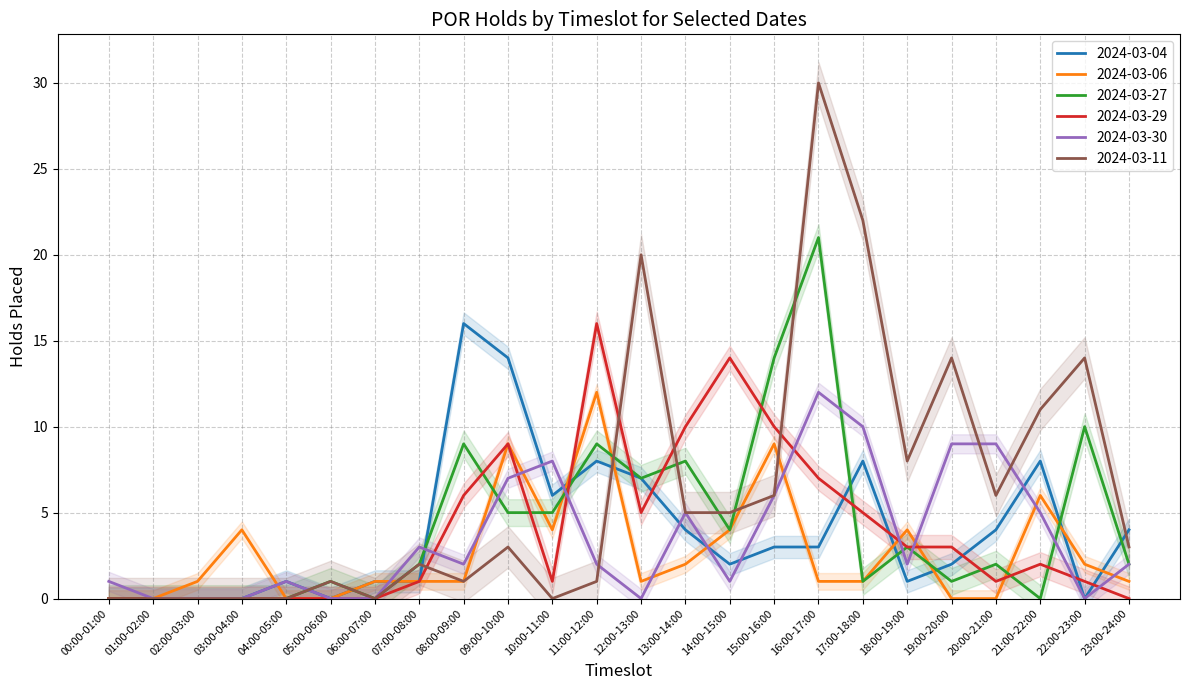

True or false: 2024-03-30 has a value of 1 at 00:00-01:00.

True